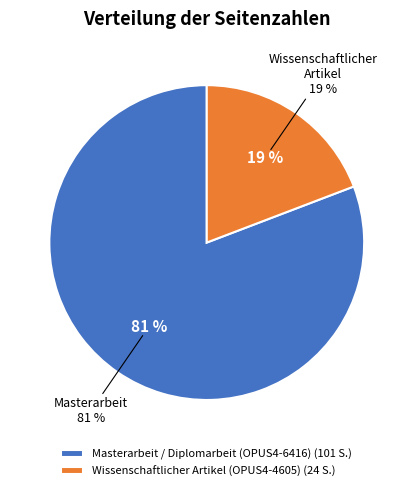

Is Wissenschaftlicher Artikel (OPUS4-4605) the majority of the pie?

No